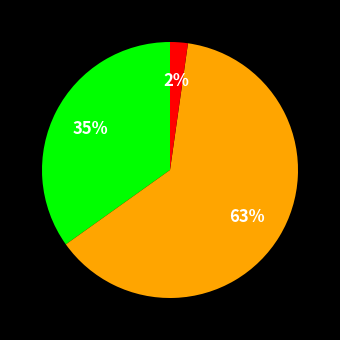

Is there a majority slice in this chart?

Yes